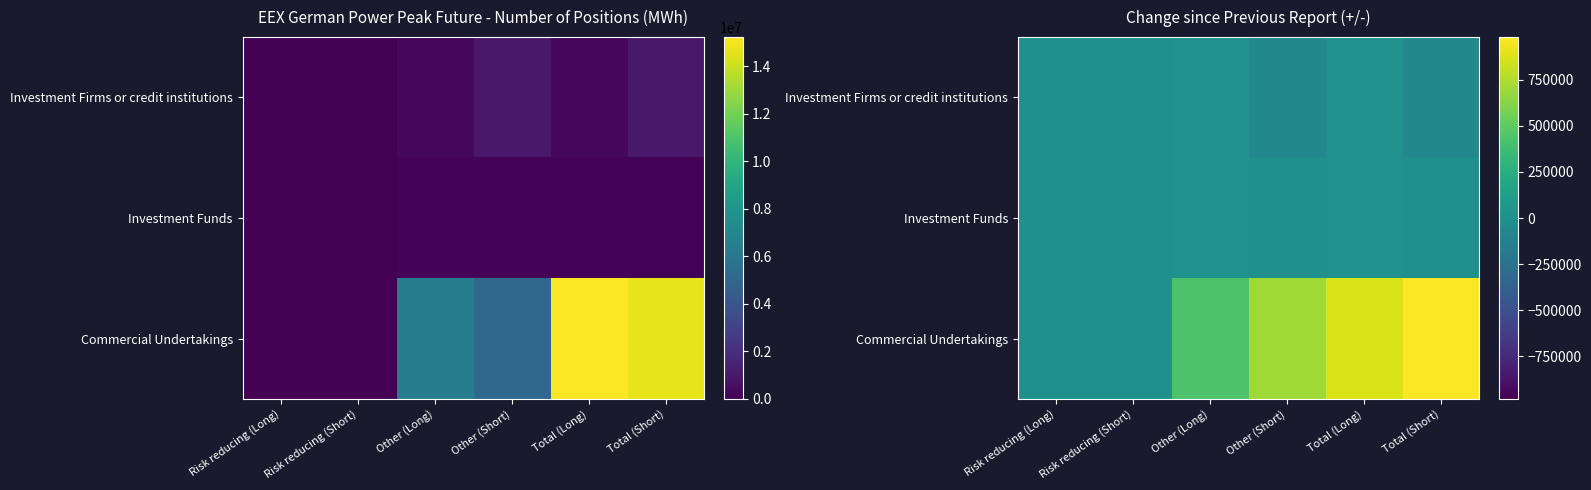

Which series has the widest spread of values?

Commercial Undertakings